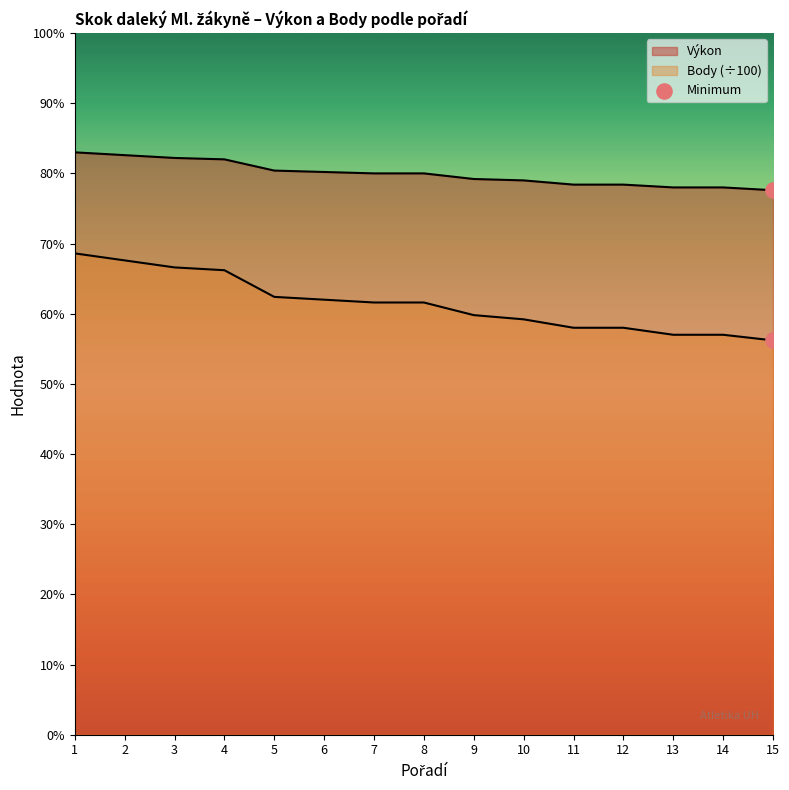

What is the change in value from 1 to 2?

-1.1